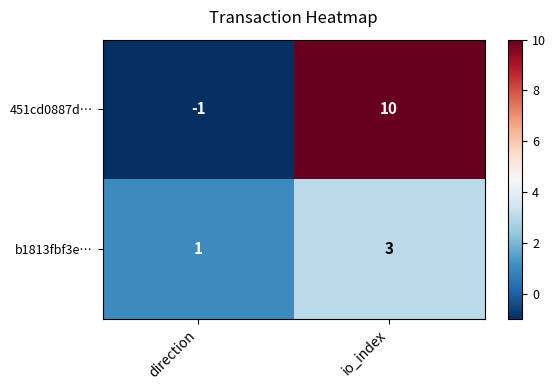

What is the difference between the highest and lowest values at io_index?

7